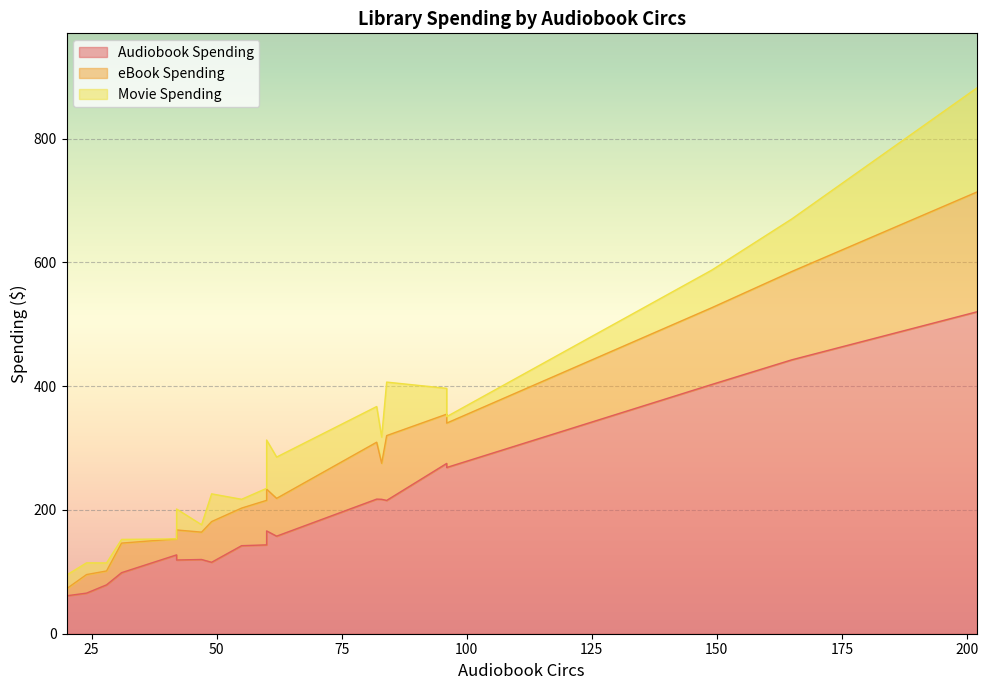

Which series has the largest total across all categories?

Audiobook Spending